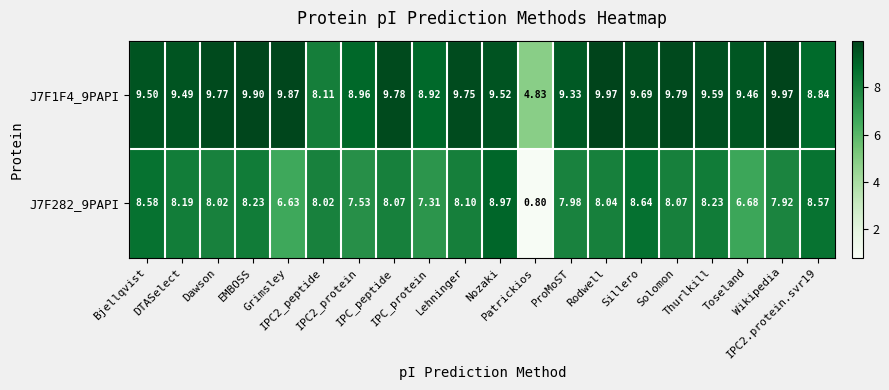

How many distinct data groups are displayed?

2